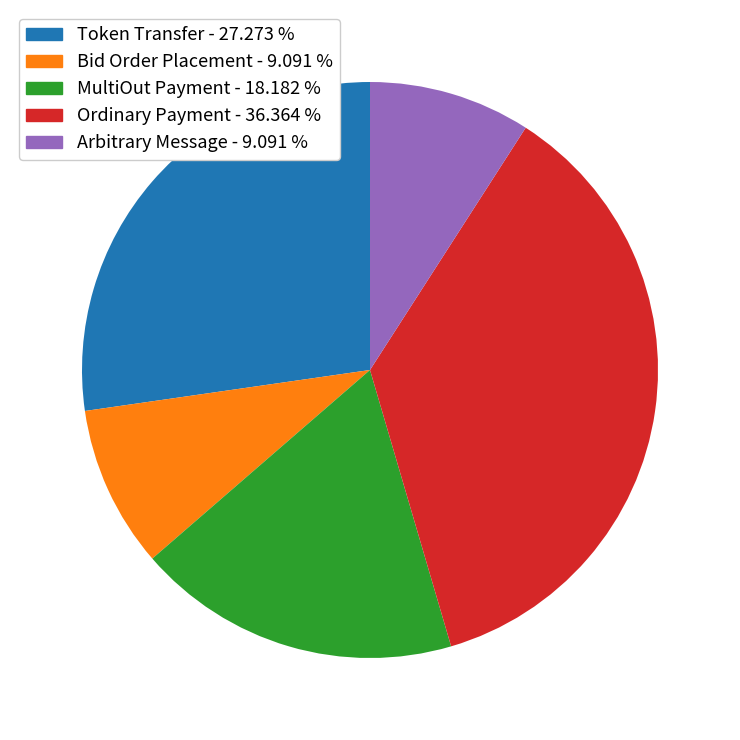

Which has a higher value, Arbitrary Message or Ordinary Payment?

Ordinary Payment